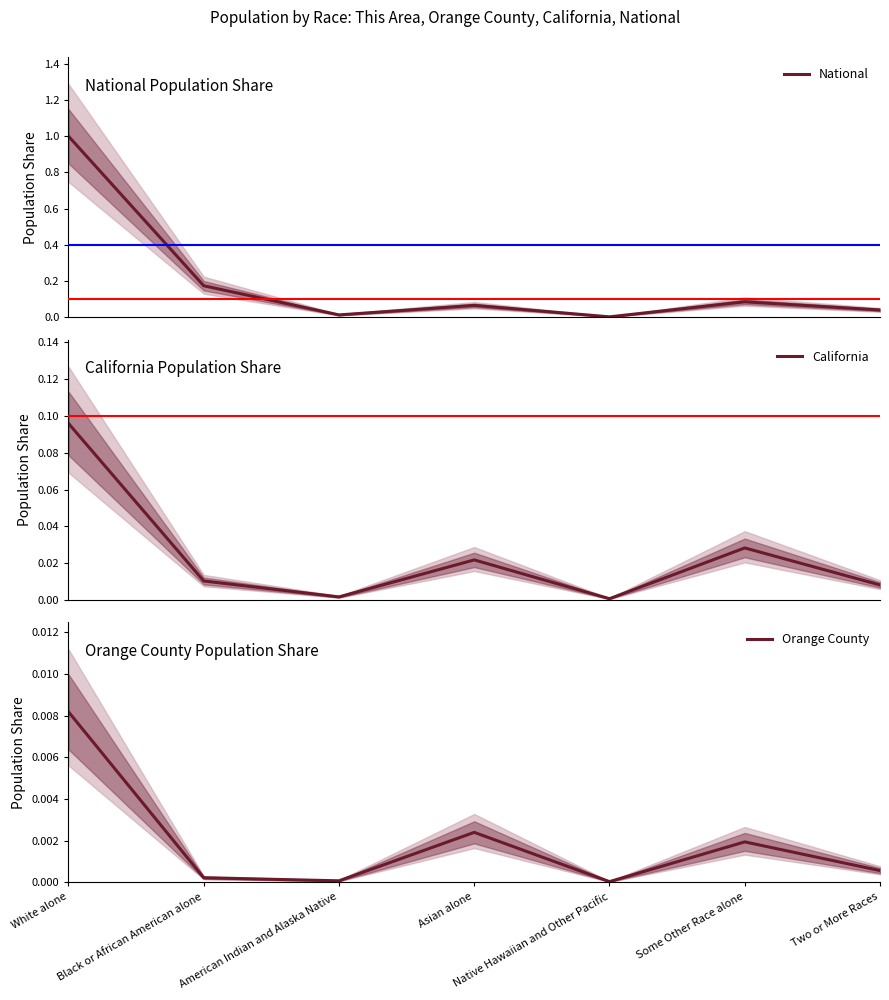

True or false: California and Orange County intersect in this chart.

False